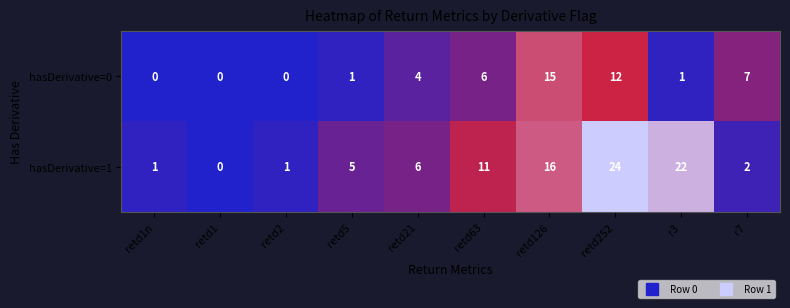

At which label is hasDerivative=0 closest to 7?

r7